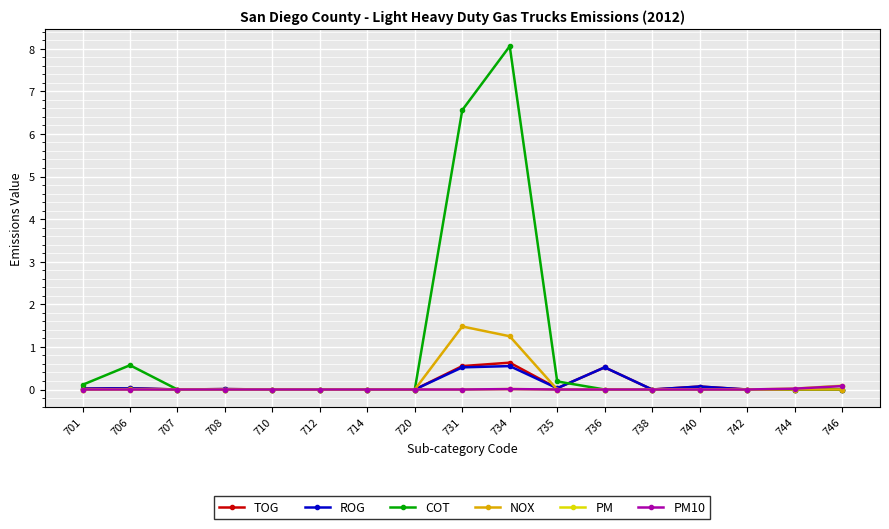

How many categories are shown in the chart?

17